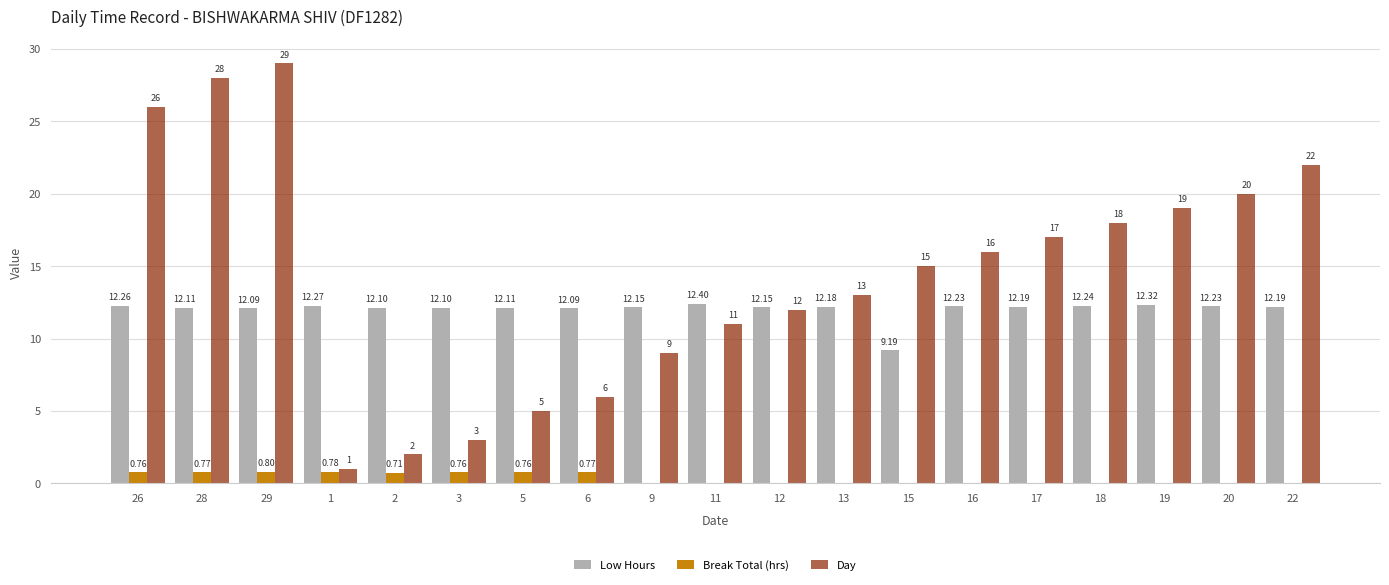

True or false: Low Hours has a value of 20.0 at 12.

False